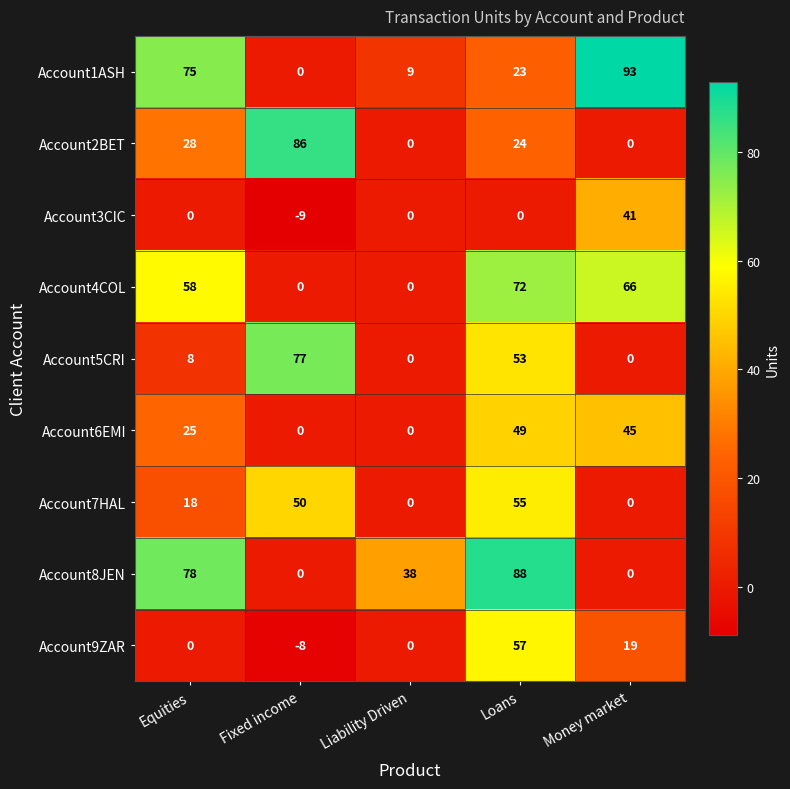

Where is Account4COL nearest to the value 36?

Equities